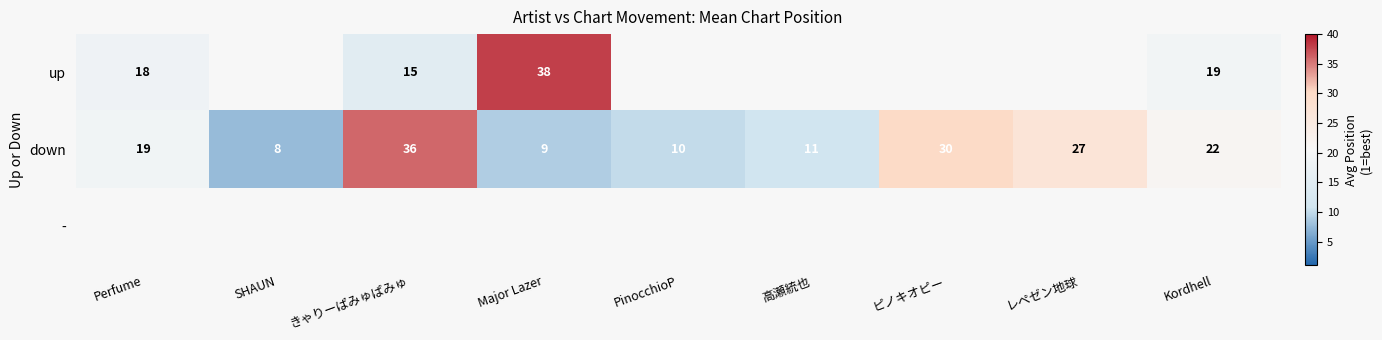

What is the maximum value for down?

36.0